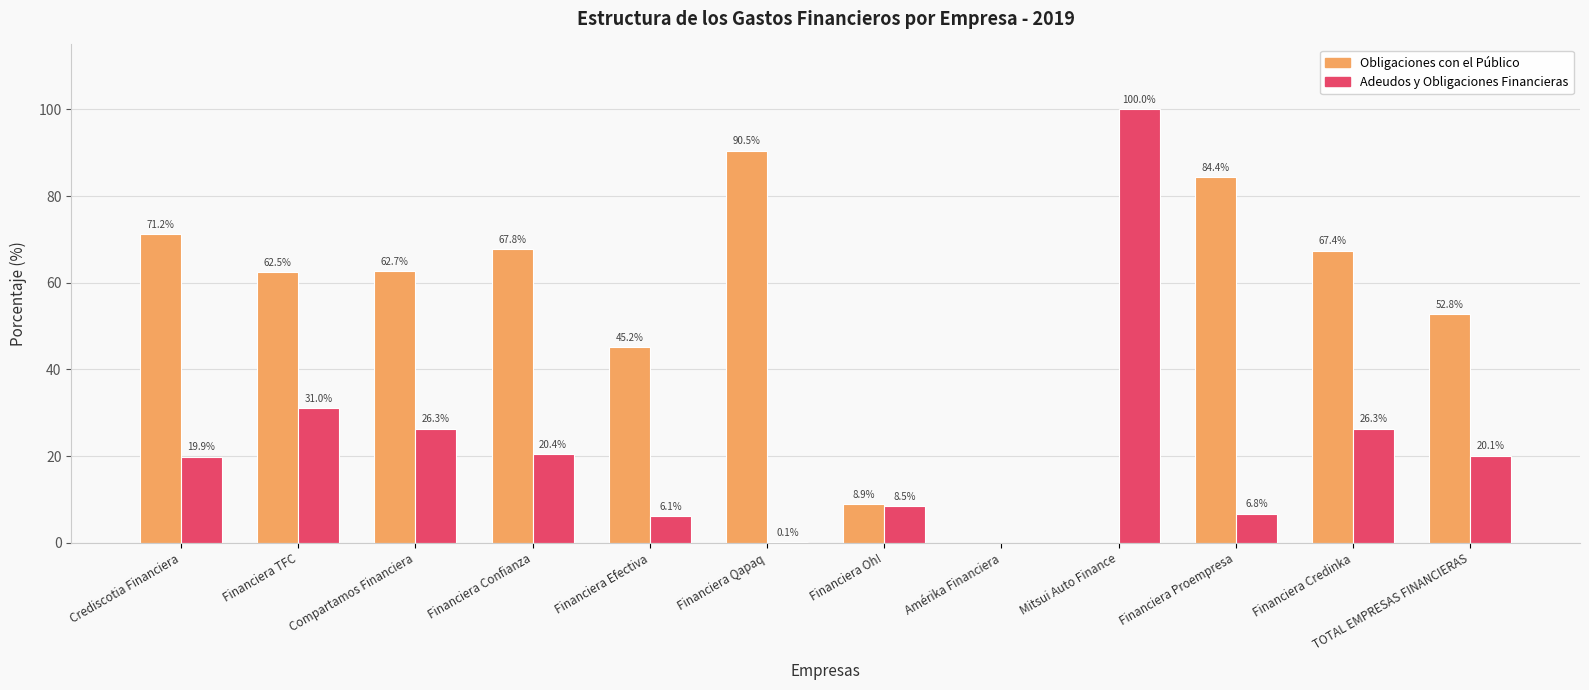

True or false: Obligaciones con el Público has a value of 62.7 at Compartamos Financiera.

True